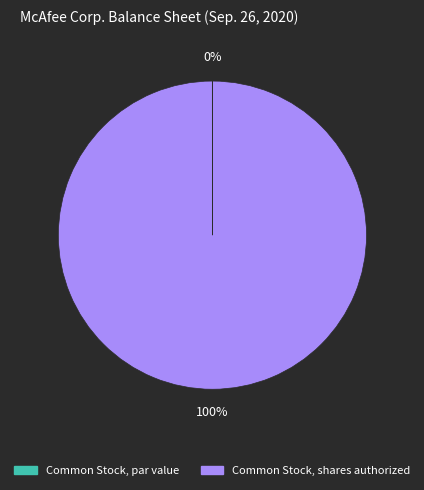

To the nearest percent, what is the difference between the largest and smallest slice percentages?

100%